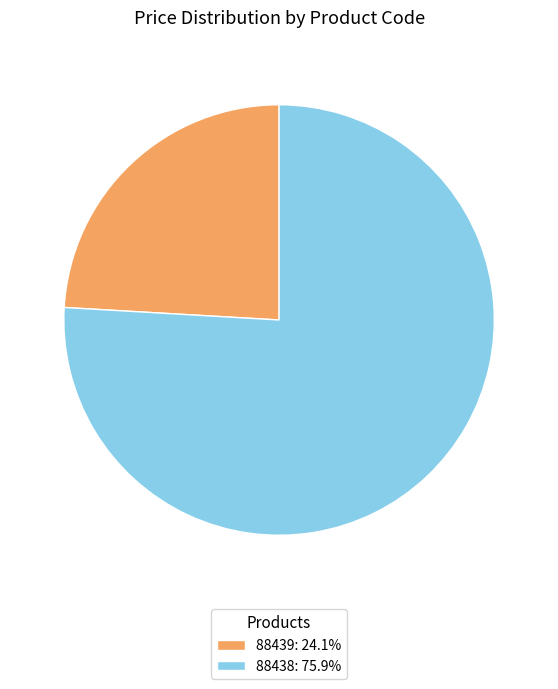

What is the ratio of the value at 88439 to the value at 88438?

0.3